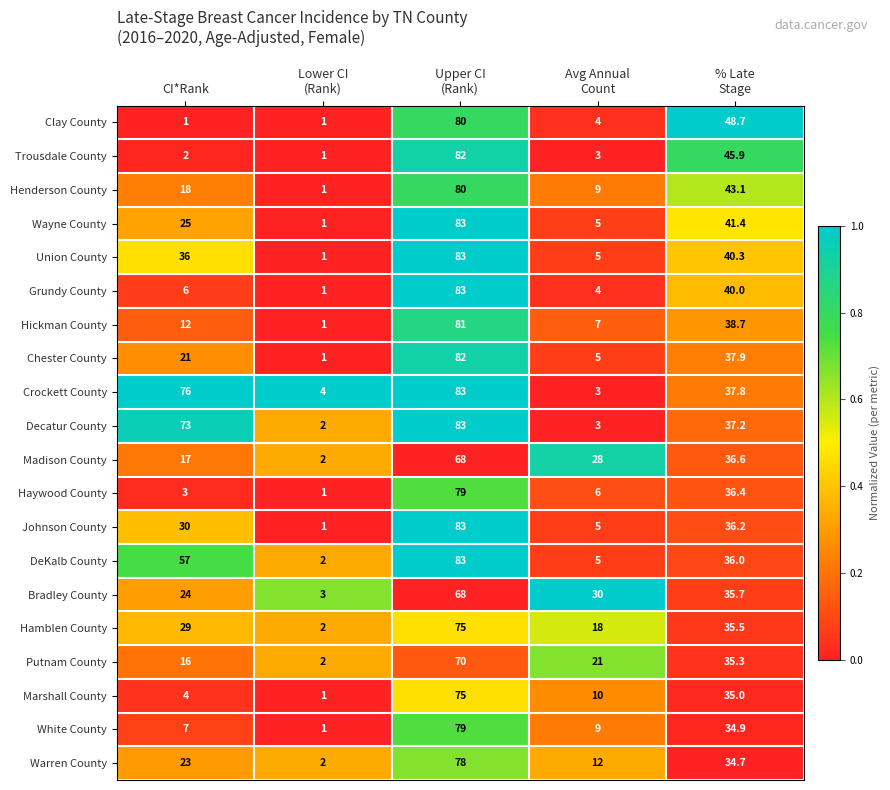

What is the difference between the highest and lowest values at CI*Rank?

75.0